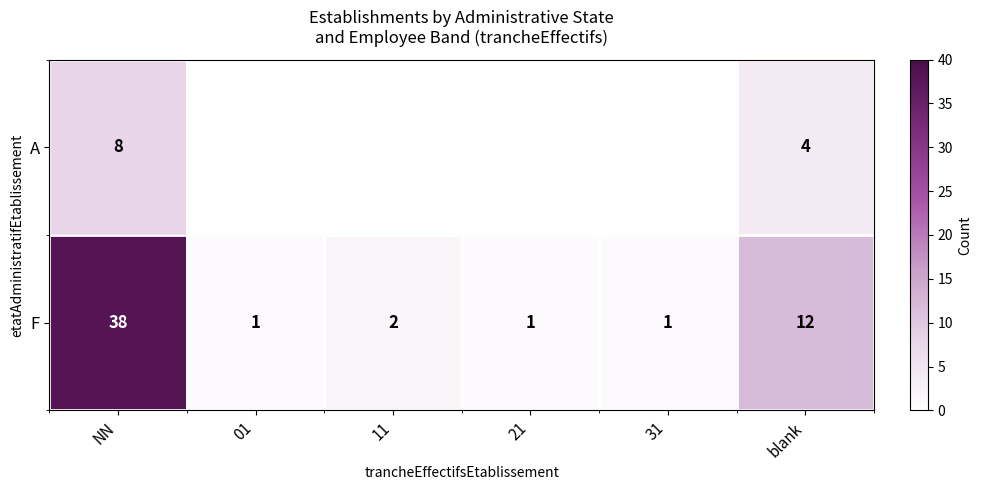

What is the total value across all series at blank?

16